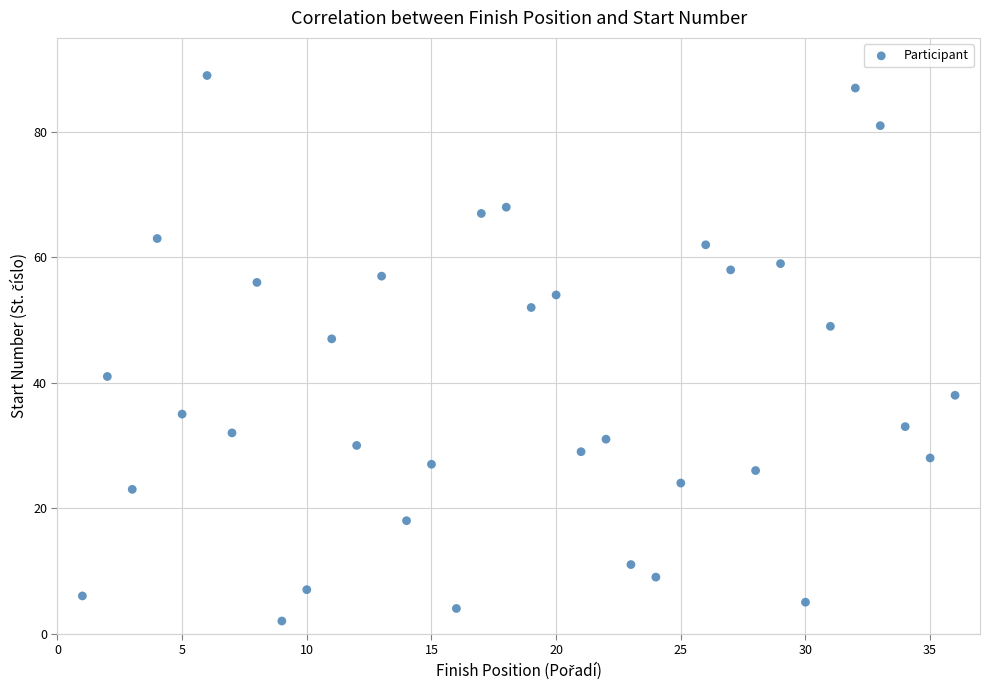

What is the range of Y values (max minus min)?

87